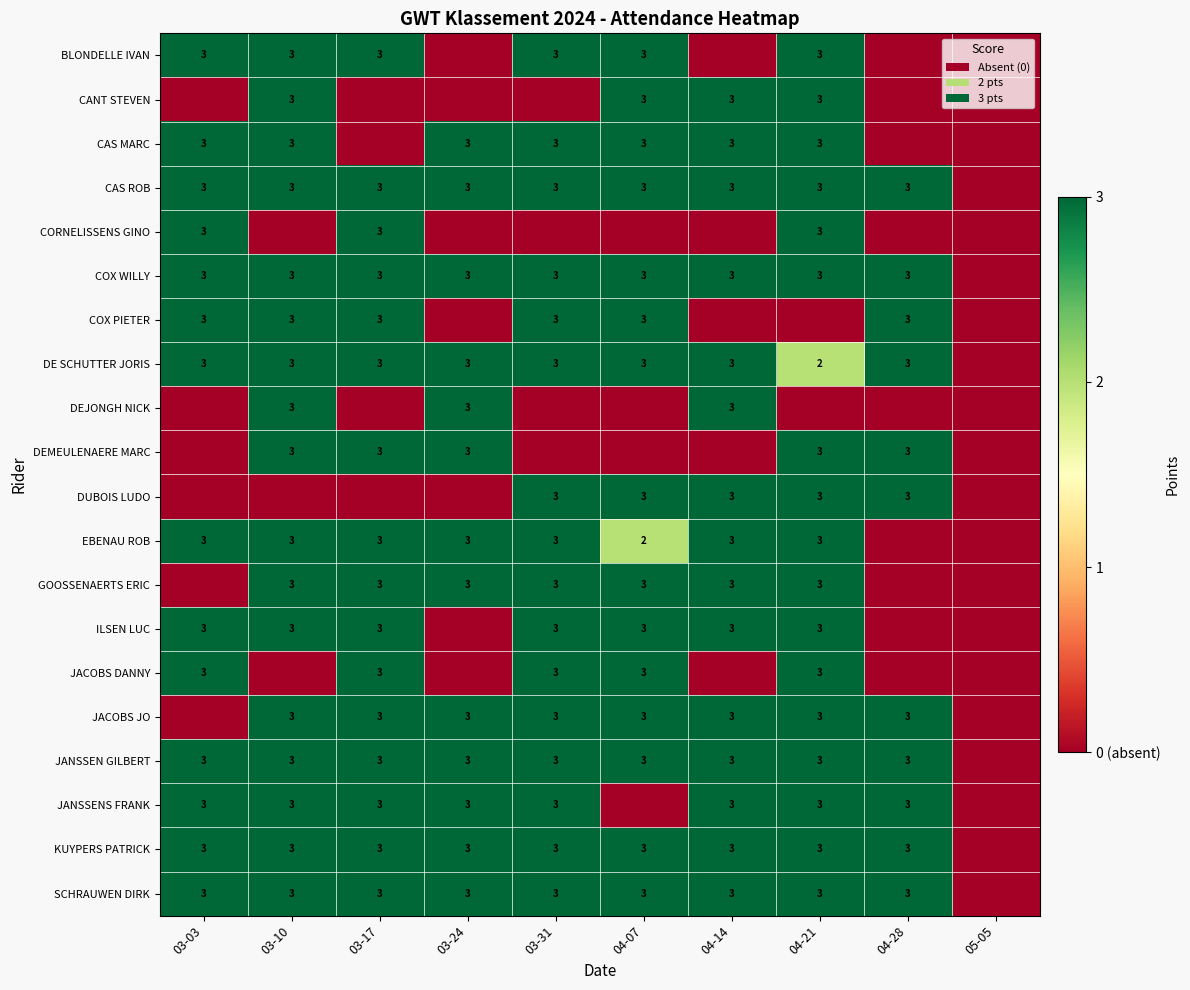

The value of DEMEULENAERE MARC at 03-10 is 3. True or false?

True